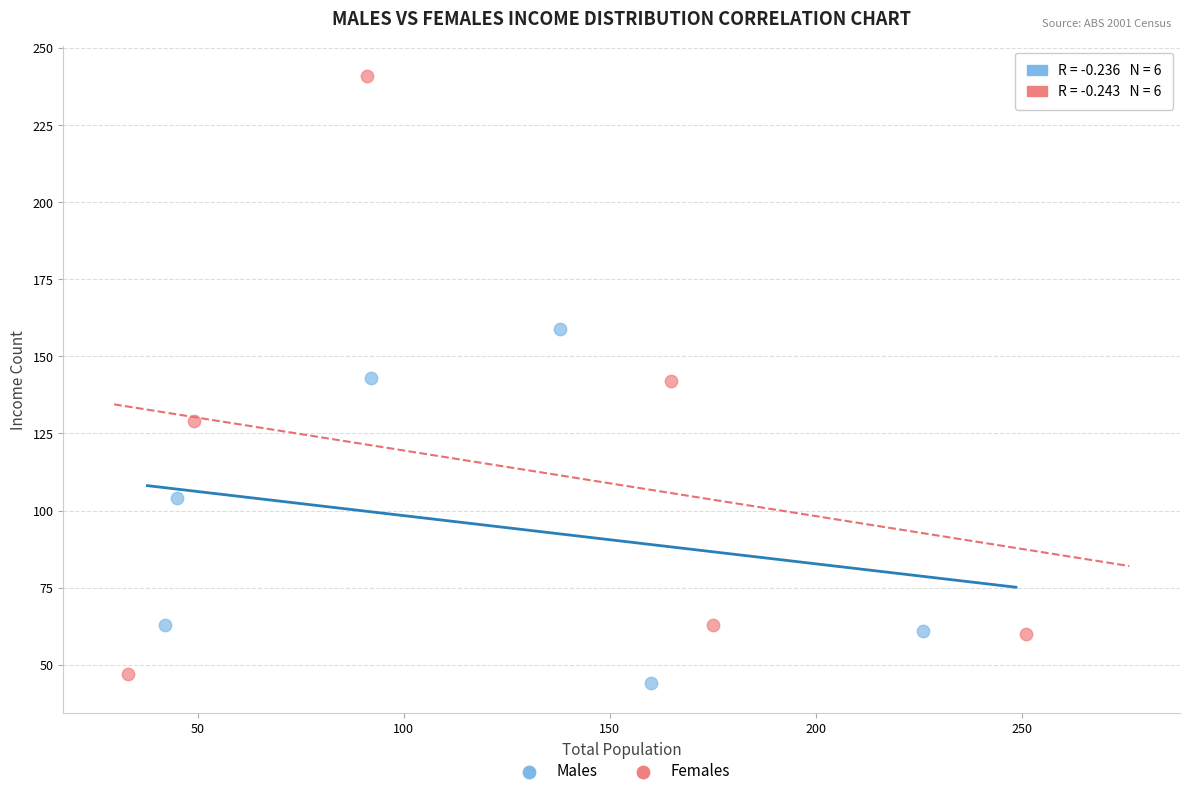

Which series reaches the maximum Y coordinate?

Females